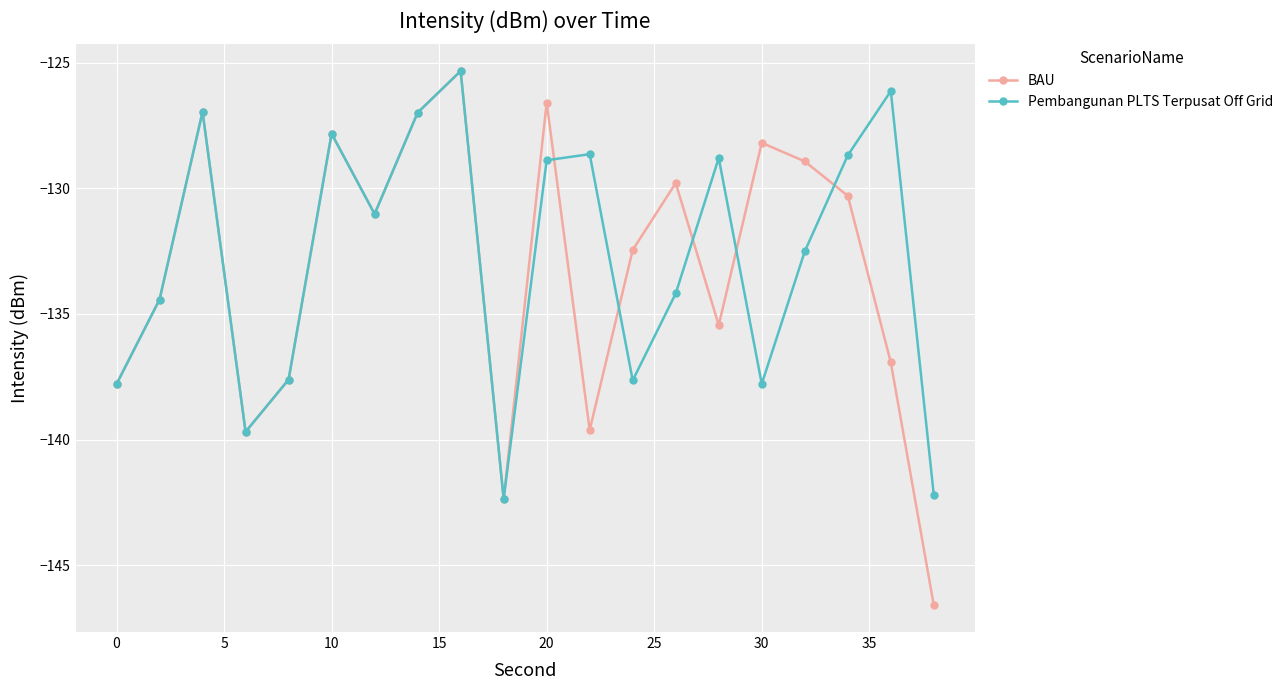

What is the average value of the BAU series?

-133.2